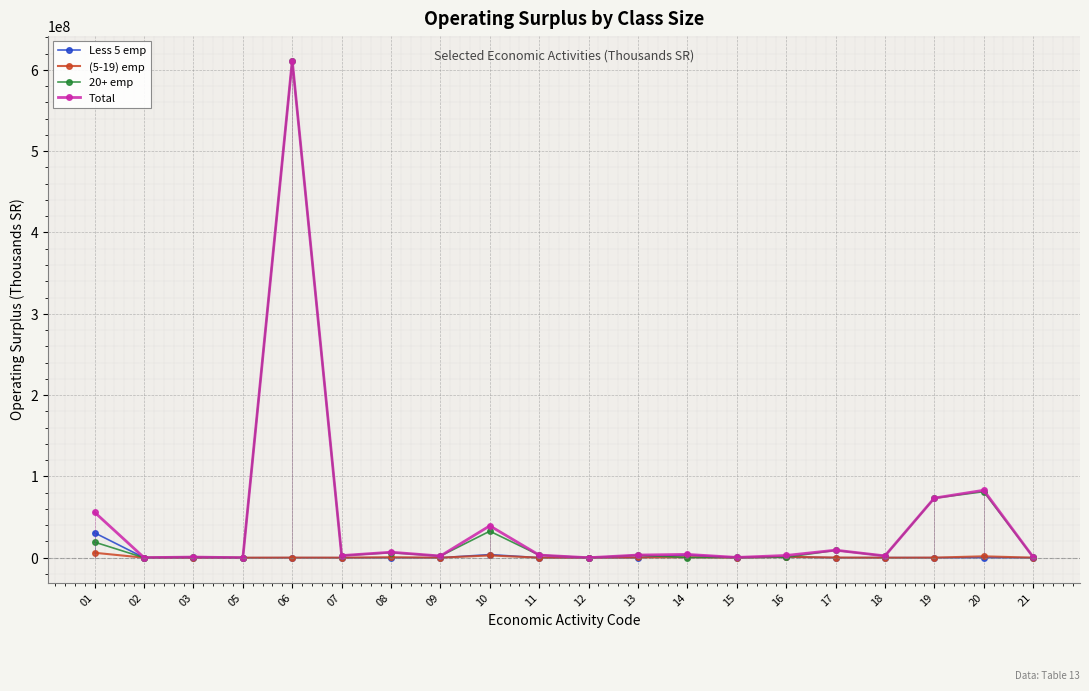

Which category has the lowest value across all series?

02